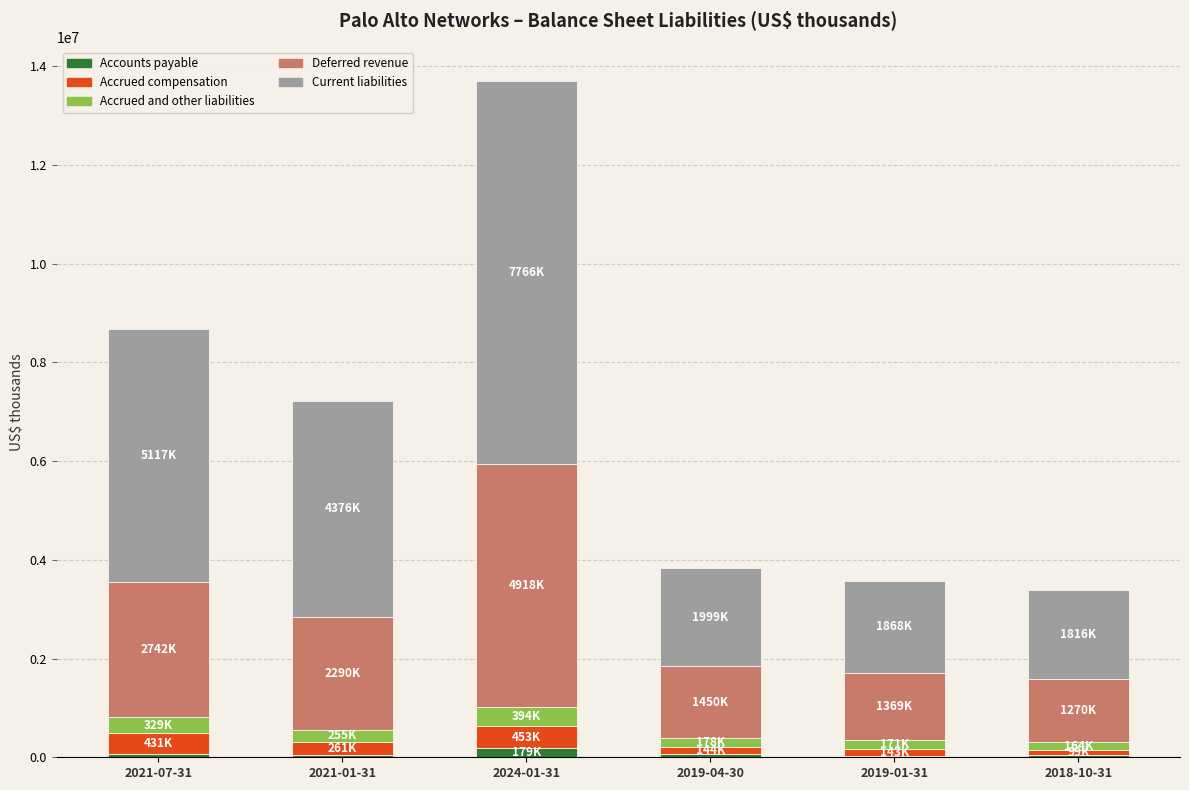

At which category is the sum across all series the highest?

2024-01-31